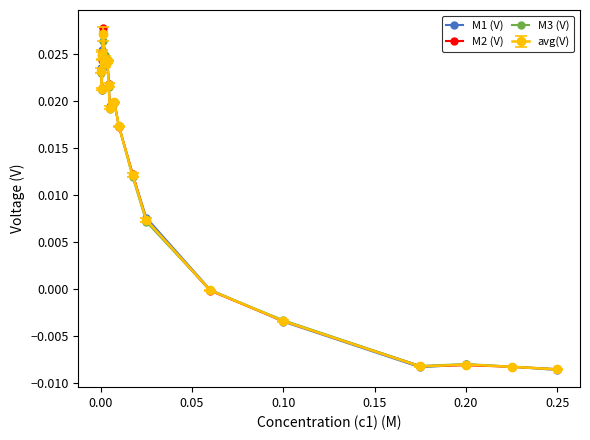

True or false: M1 (V) has more than 1 interior local peaks.

True